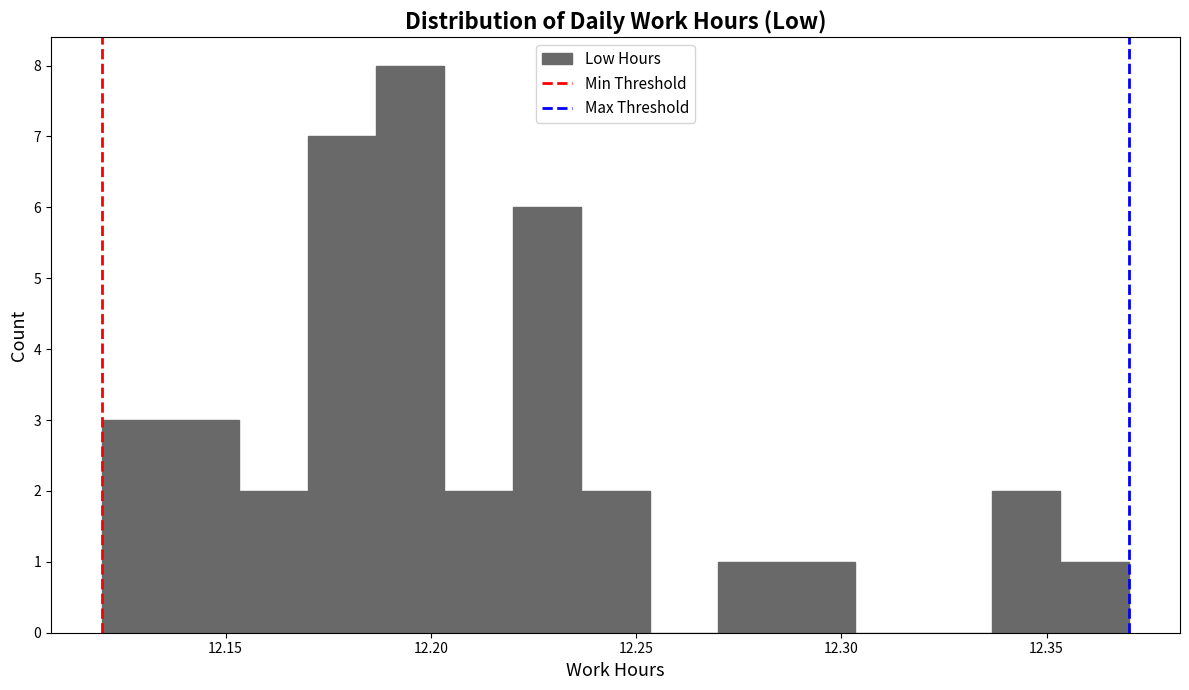

Read against the x-axis, roughly where is the centre of the tallest bar?

12.195